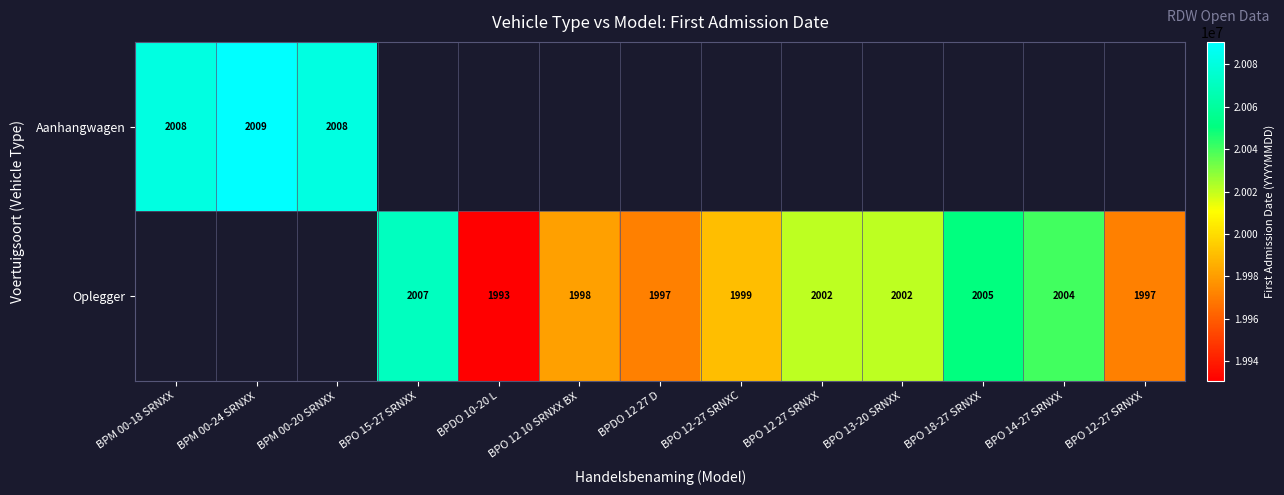

The Oplegger series shows 2005 at BPO 18-27 SRNXX. True or false?

True